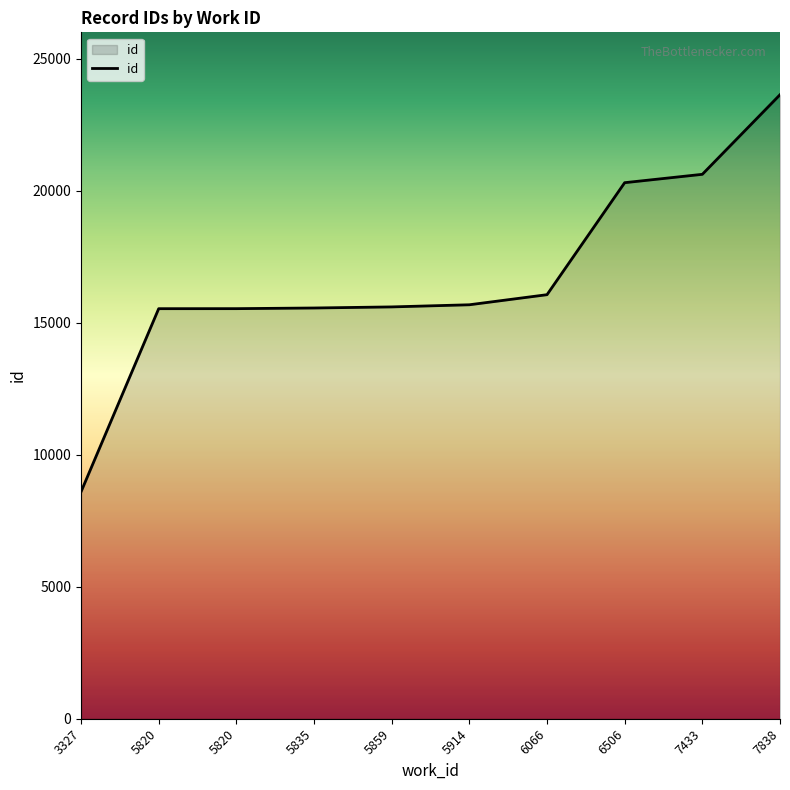

What is the difference between the values at 5914 and 7433?

4942